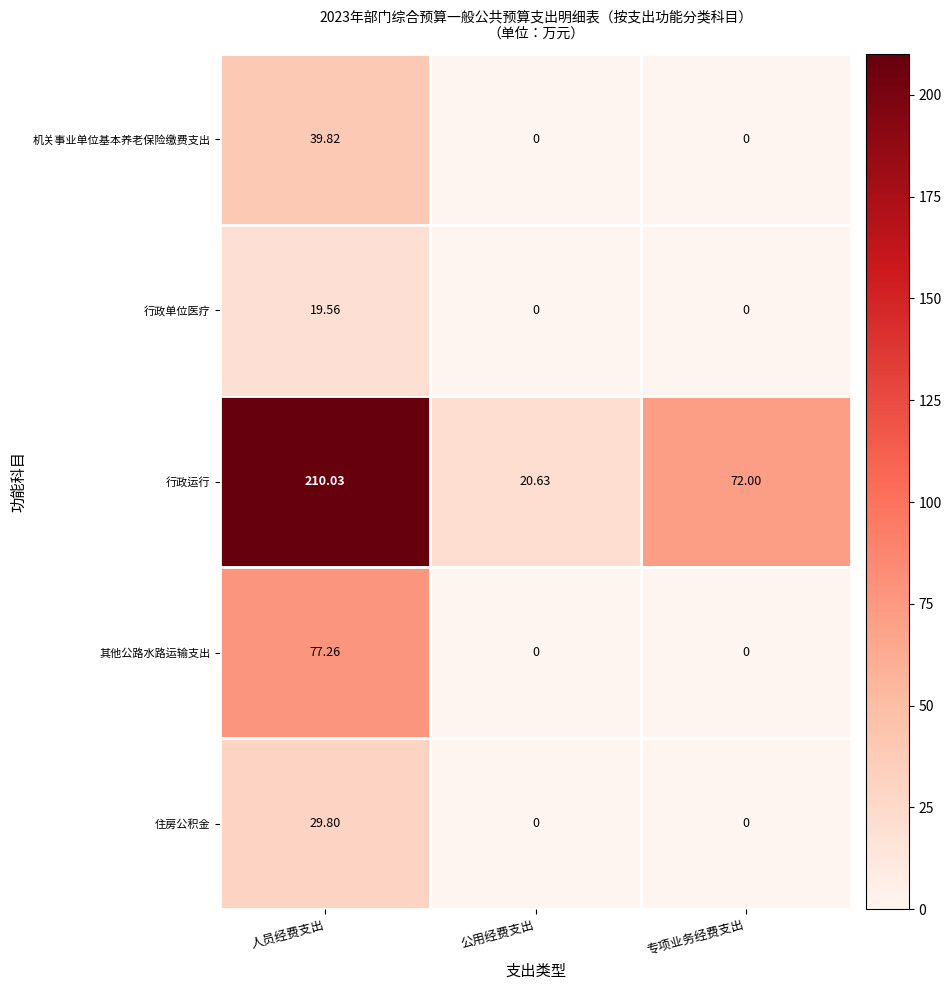

Which series has the largest total across all categories?

行政运行